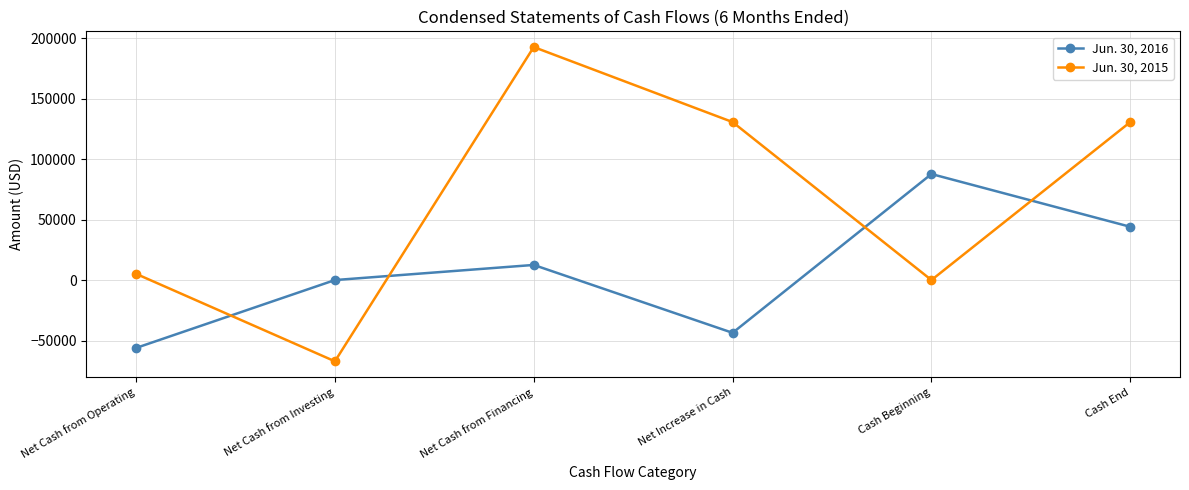

Reading left to right, extract all data points from this chart.

Jun. 30, 2016: -56111	0	12500	-43611	87639	44028
Jun. 30, 2015: 5152	-67156	192593	130589	0	130589